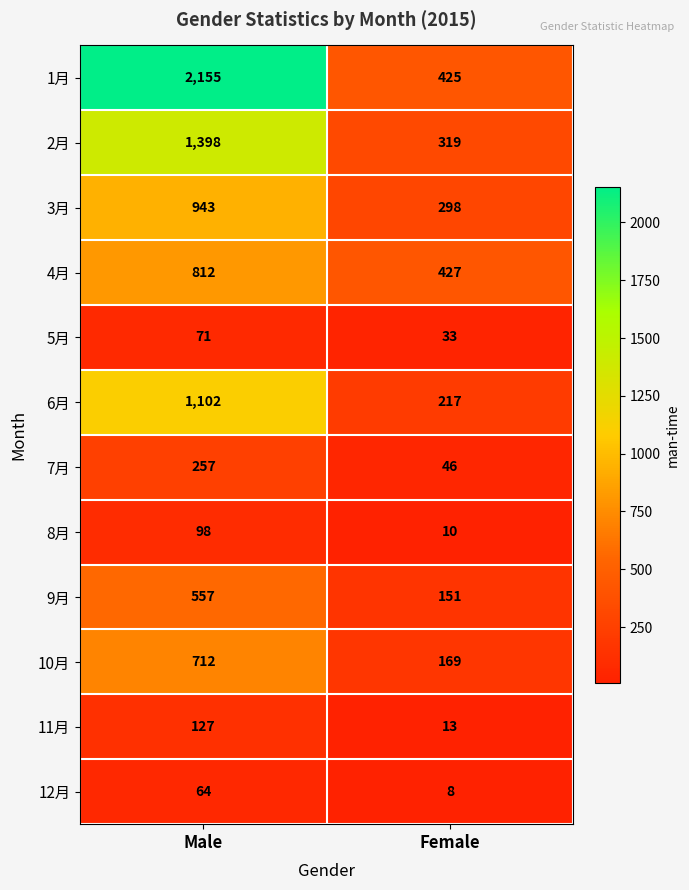

At which category does the chart reach its minimum across all series?

Female